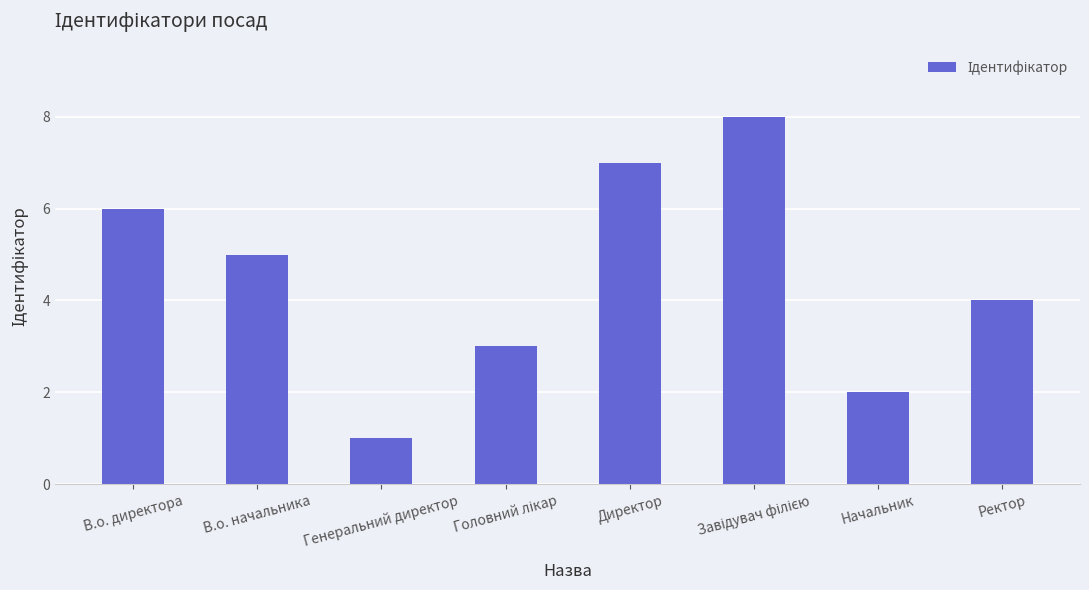

What is the ratio of the value at Ректор to the value at Начальник?

2.0